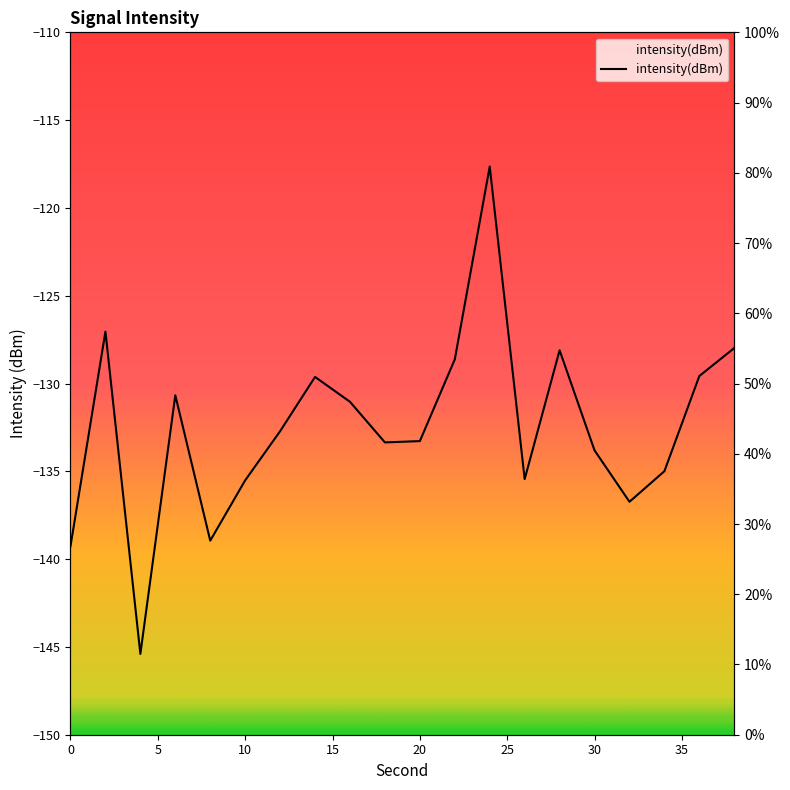

What is the value of the 4th point from the left?

48.3